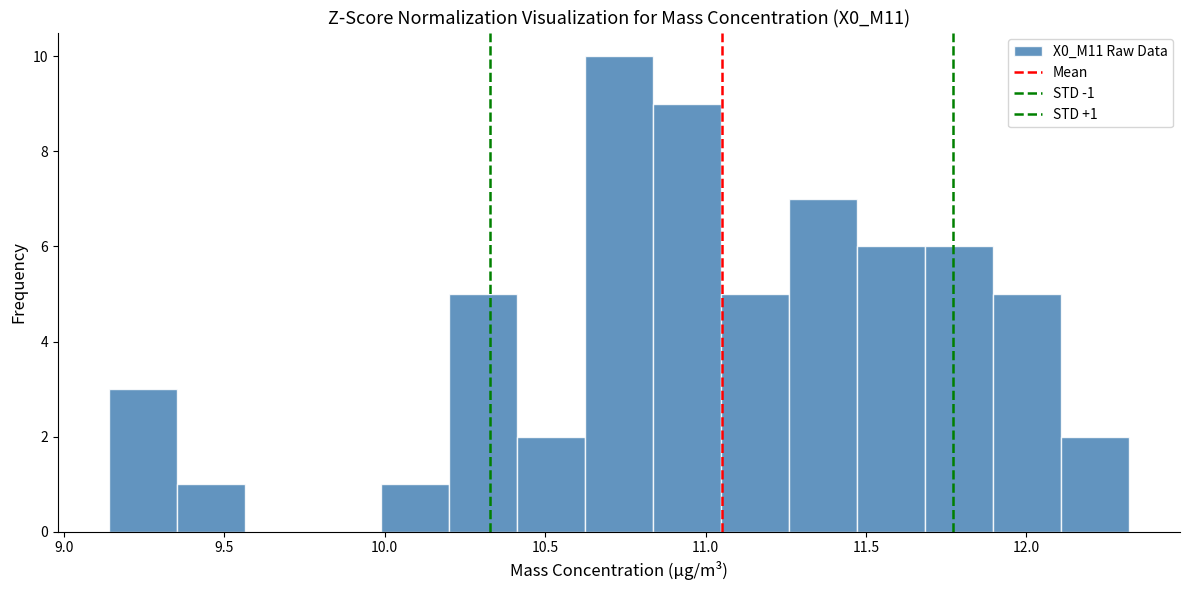

Over which range of the x-axis is the bar tallest?

10.60 to 10.85